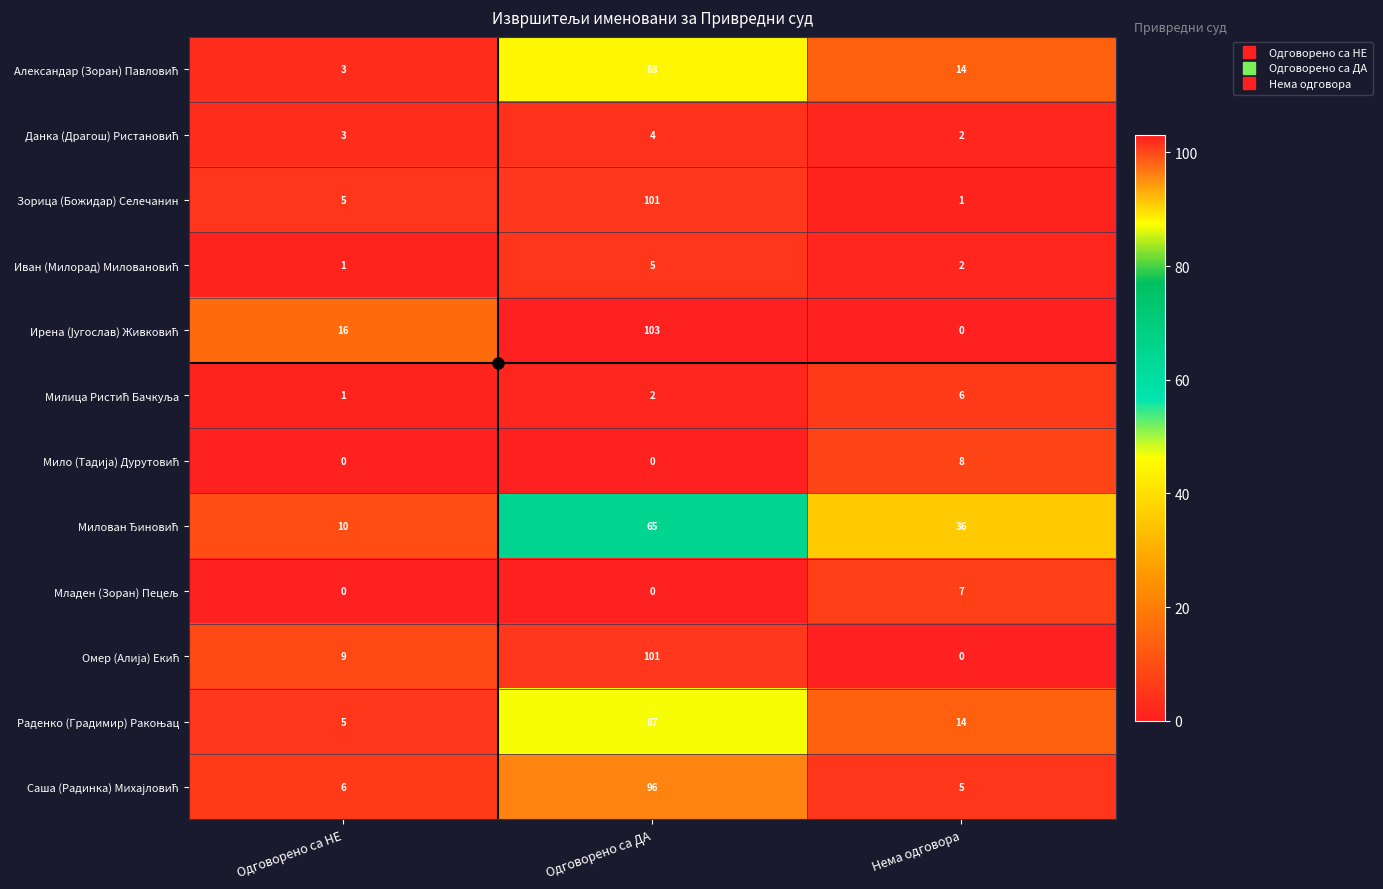

Which label corresponds to the largest value in the chart?

Одговорено са ДА